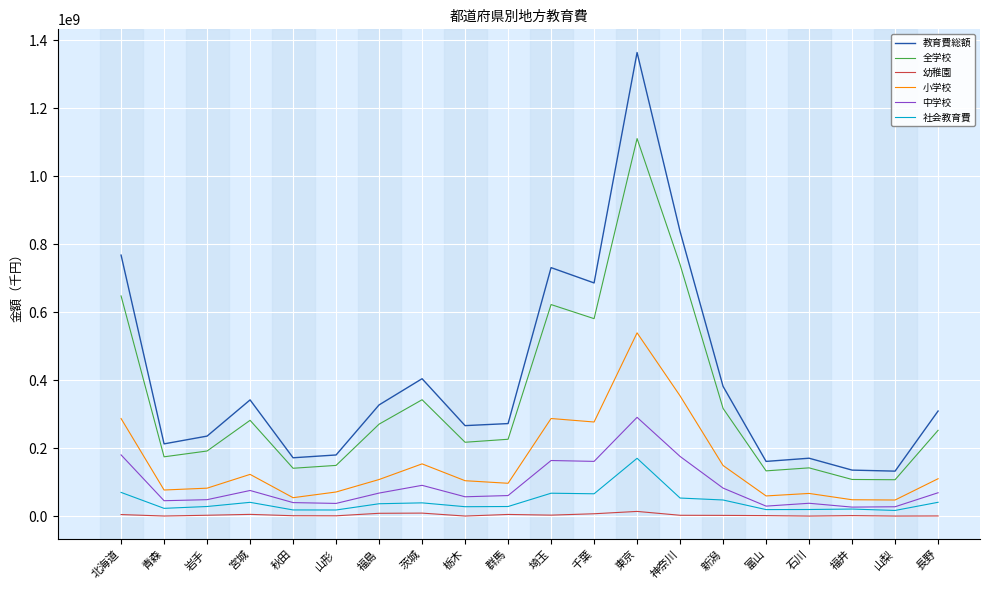

What is the average value of the 社会教育費 series?

42545257